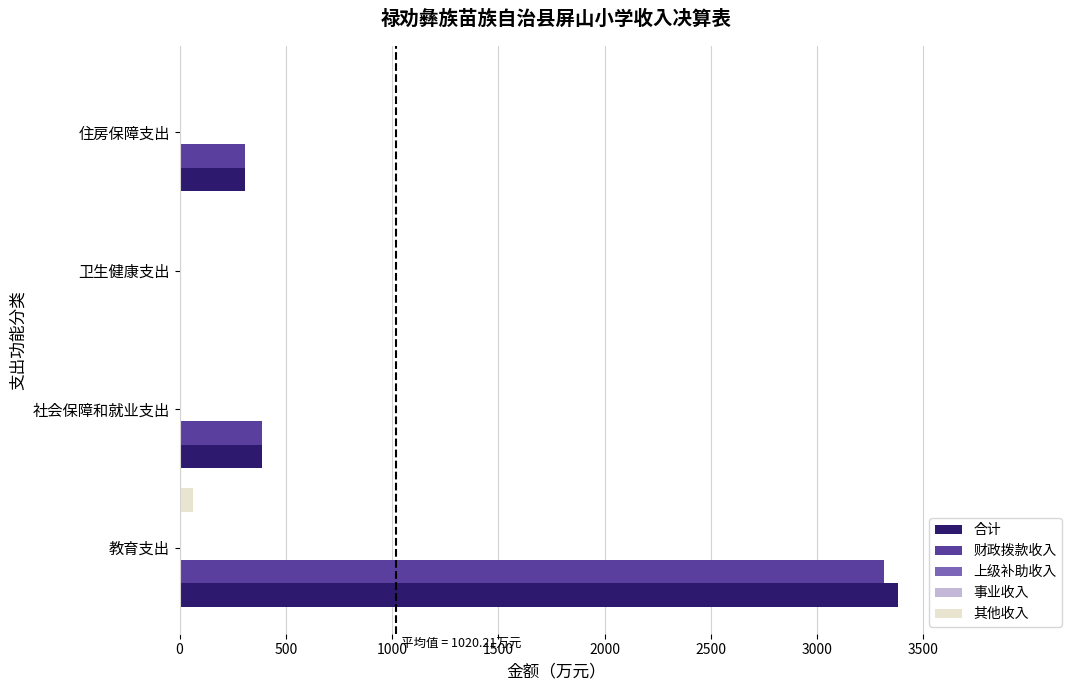

Rank the series at 1500 from highest to lowest value.

合计, 财政拨款收入, 上级补助收入, 事业收入, 其他收入